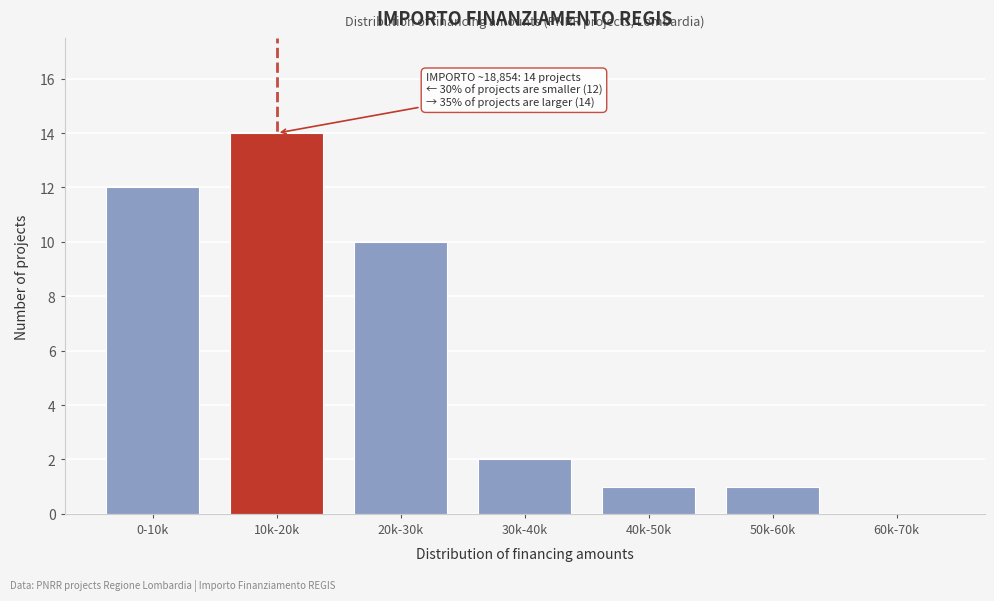

Reading left to right, extract all data points from this chart.

0-10k=12	10k-20k=14	20k-30k=10	30k-40k=2	40k-50k=1	50k-60k=1	60k-70k=0